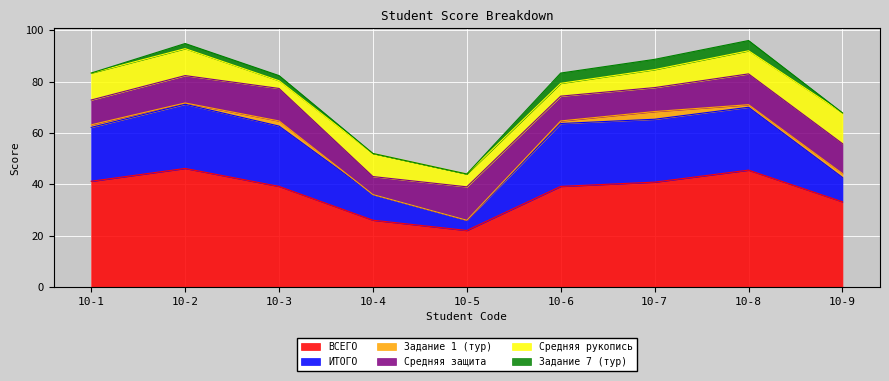

How many lines are shown in the chart?

6